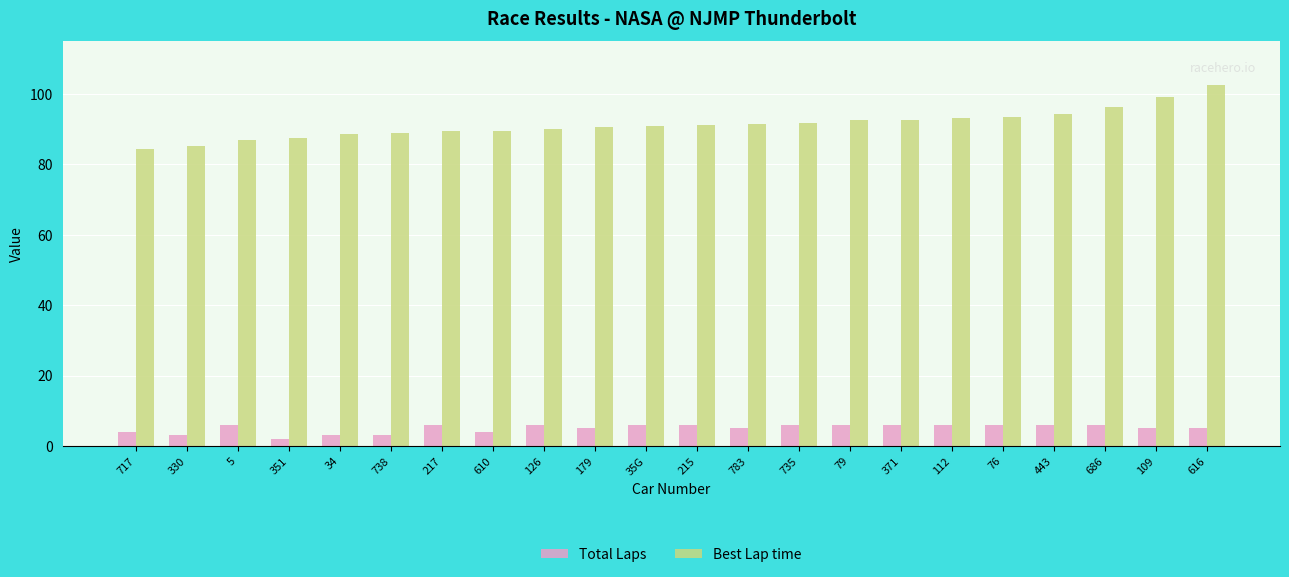

What is the sum of all Total Laps values?

111.0